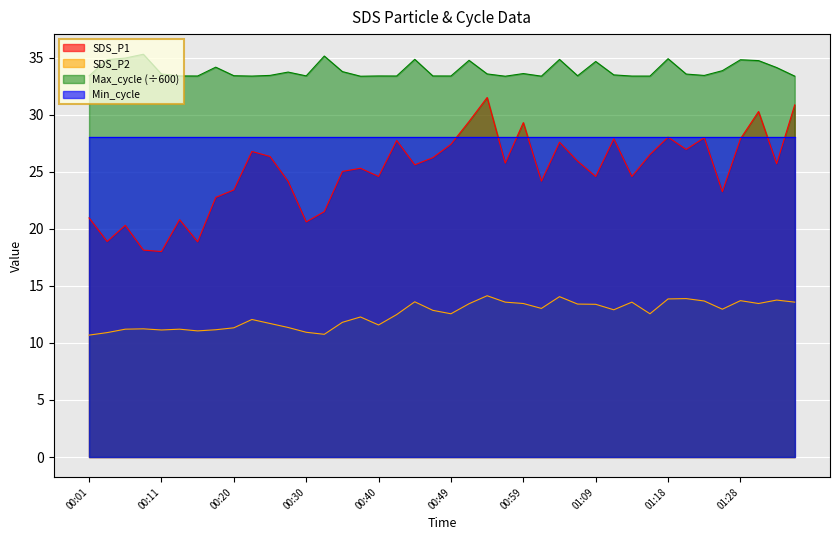

Rank the series by their maximum value, from highest to lowest.

Max_cycle (÷600), SDS_P1, Min_cycle, SDS_P2